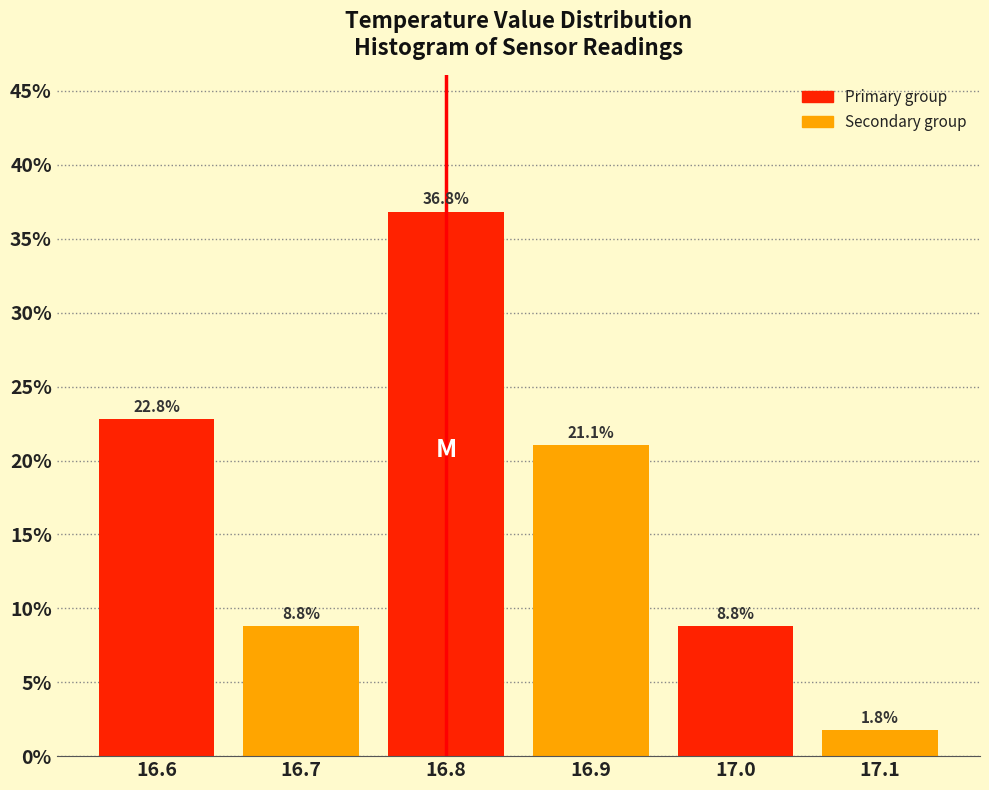

Reading left to right, extract all data points from this chart.

22.8	8.8	36.8	21.1	8.8	1.8